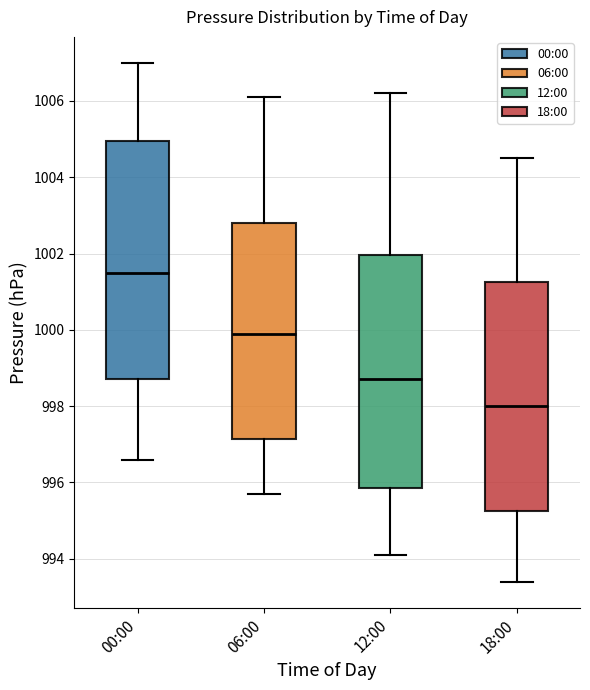

Which box's median line is the lowest?

18:00